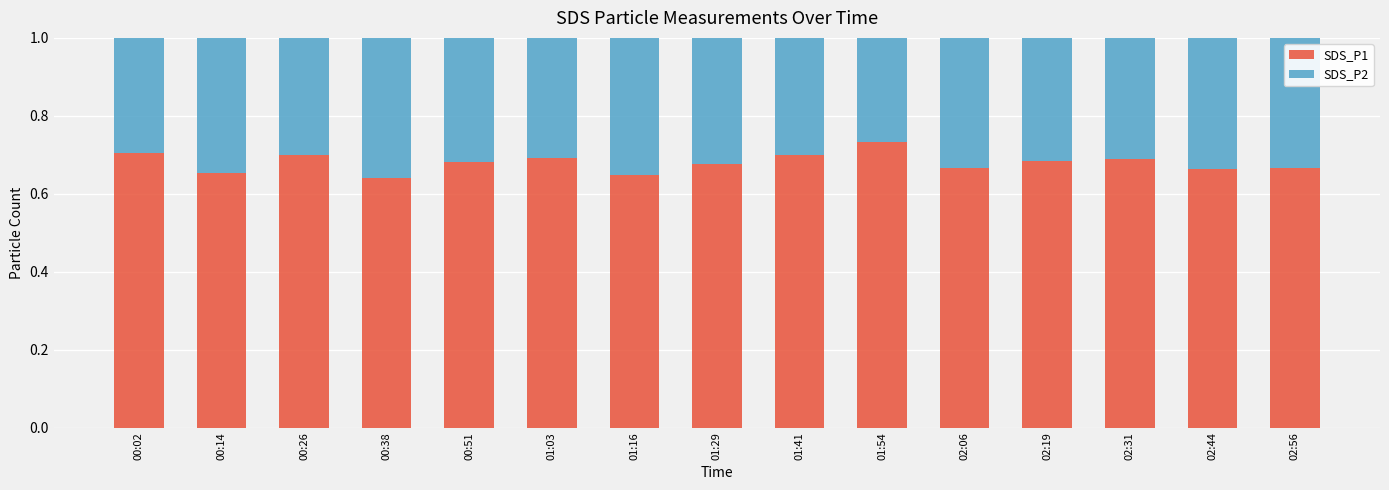

What is the sum of all SDS_P1 values?

10.2